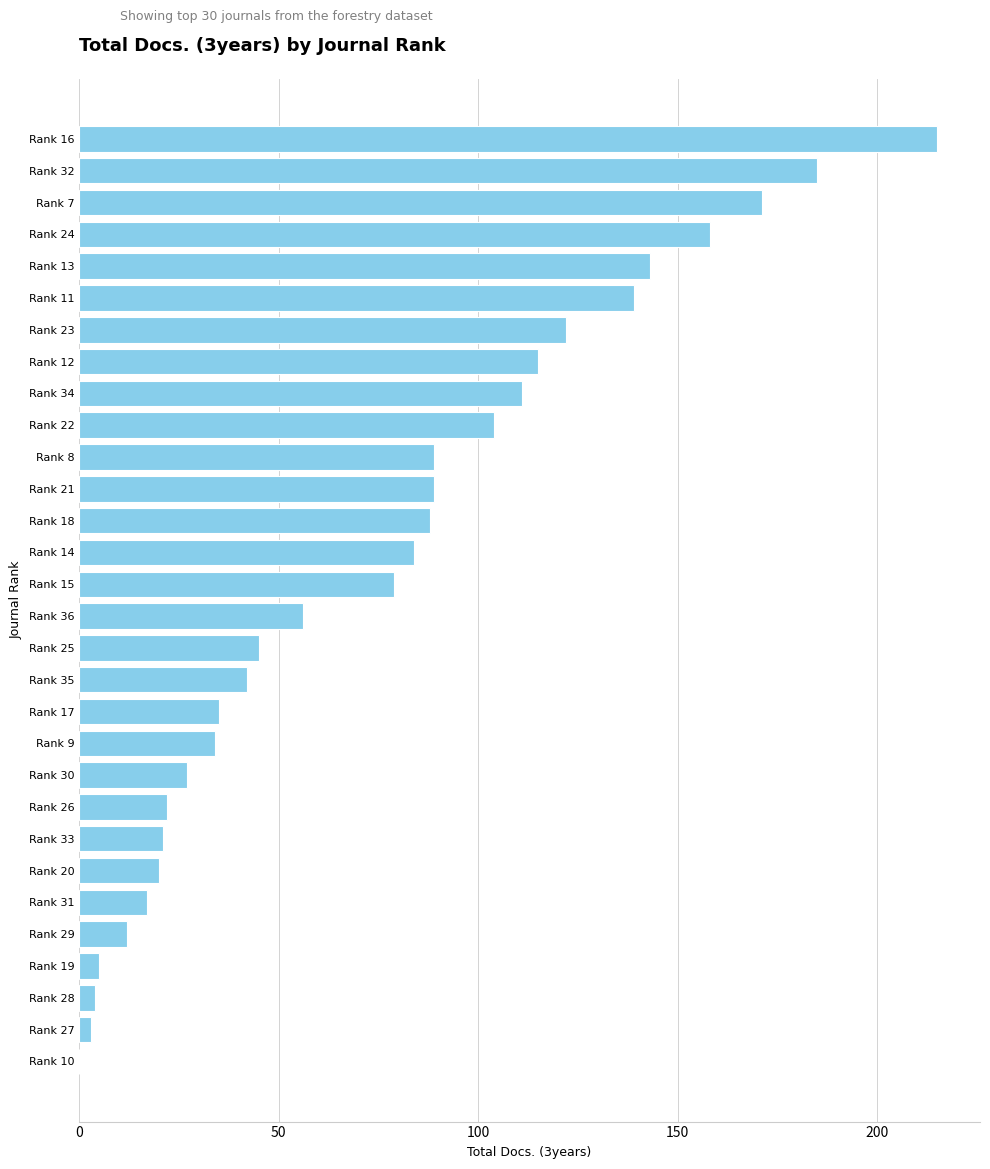

What is the sum of all values?

2235